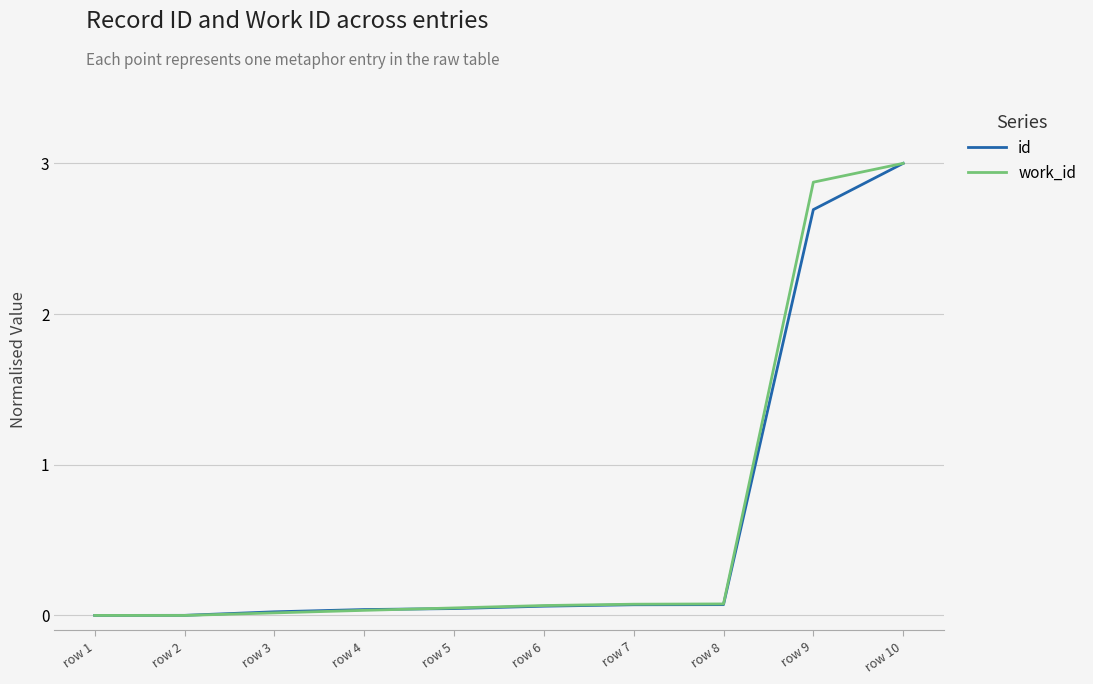

Is the value of work_id at row 9 greater than the value of id at row 6?

Yes